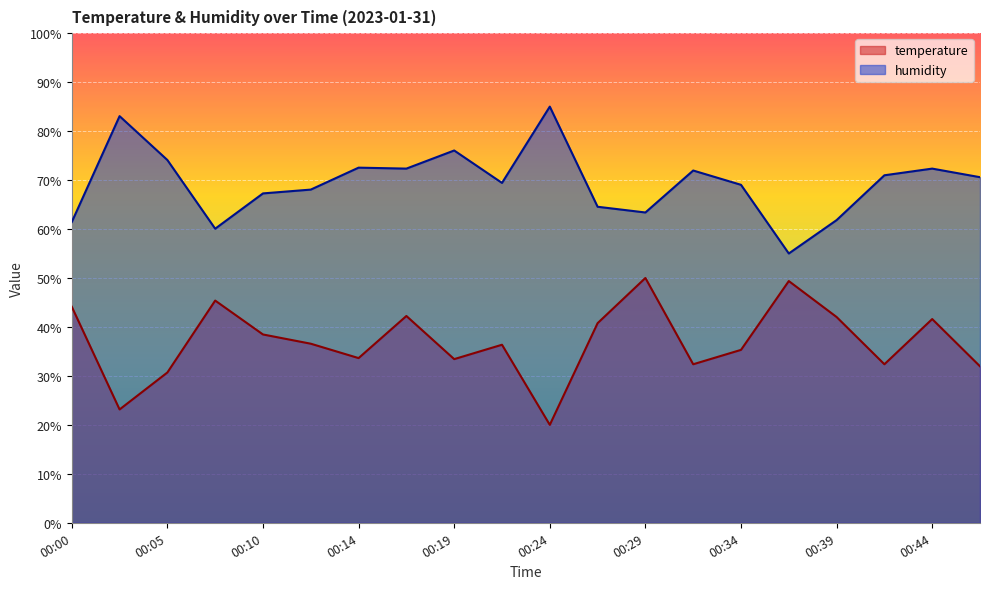

Which series has the largest total across all categories?

humidity